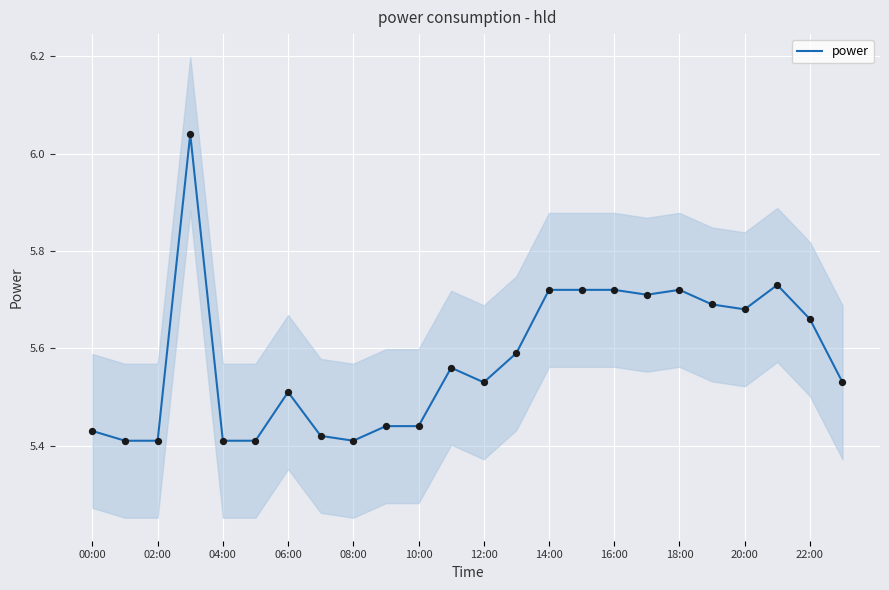

Is it true that power equals 8.4 at 02:00?

False